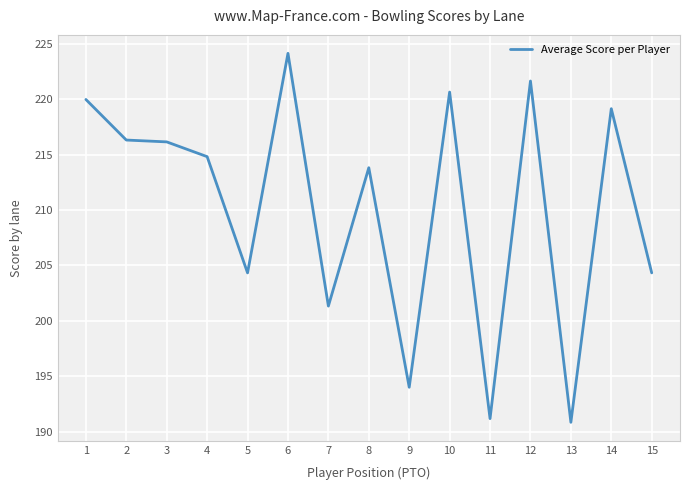

Is it true that the value at 9 is 74.8?

False